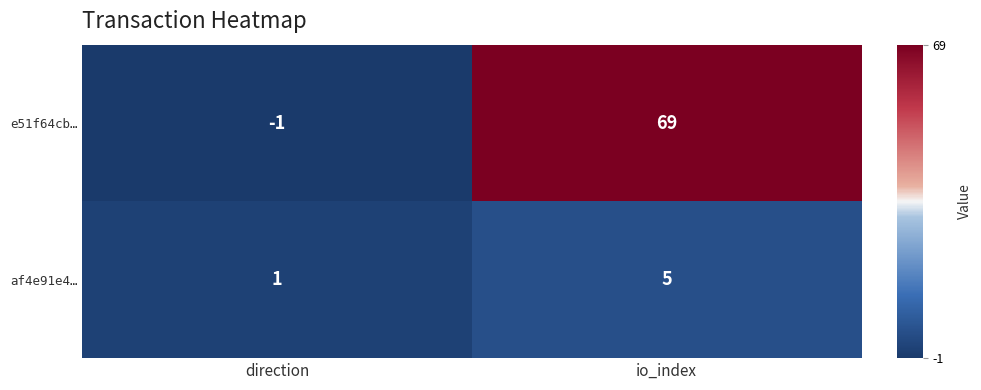

What is the smallest value displayed?

-1